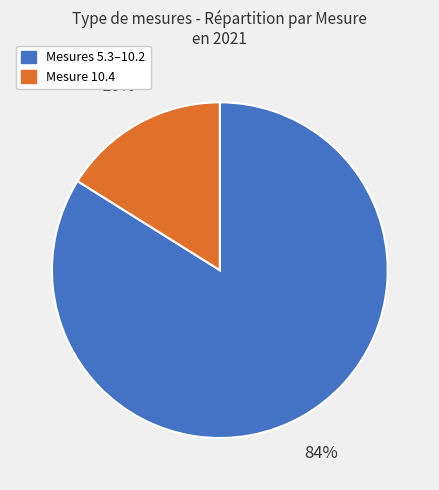

To the nearest percent, what is the average slice percentage?

50%